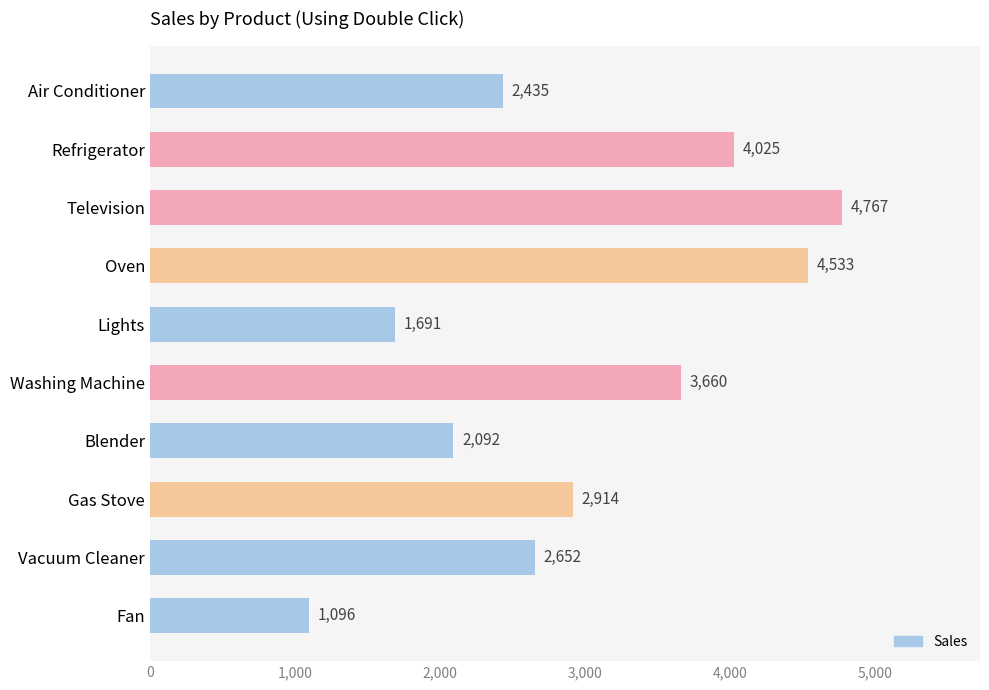

What is the difference between the maximum and minimum values?

3671